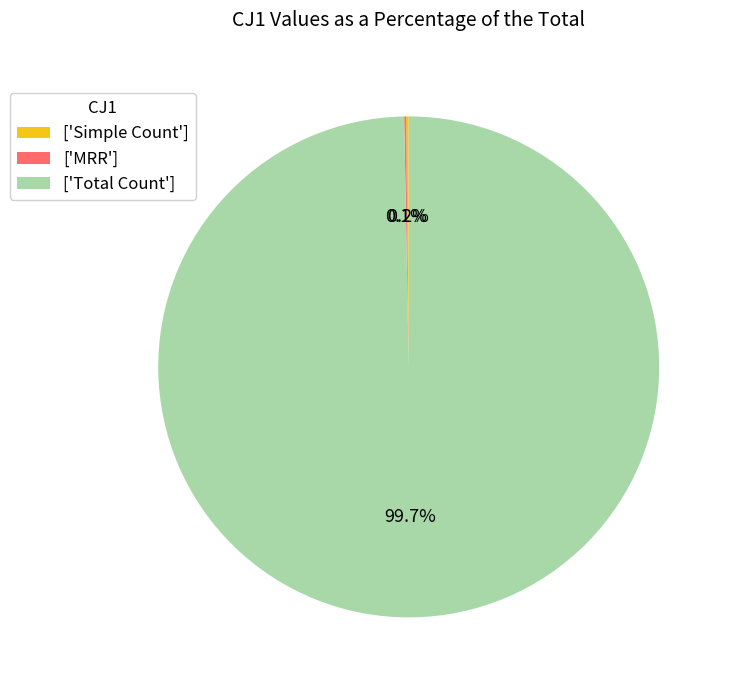

Which slice is the largest?

['Total Count']